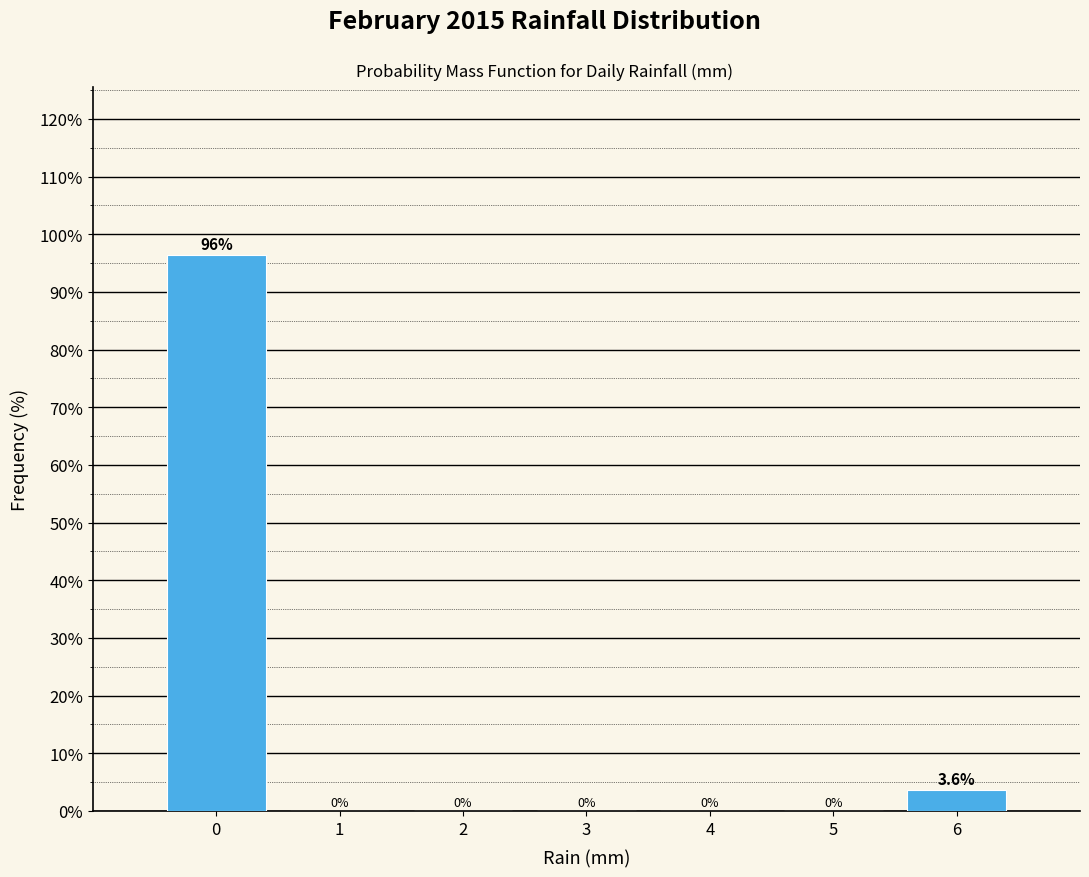

Reading right to left, what are all the values shown in this chart?

6=3.6	5=0.0	4=0.0	3=0.0	2=0.0	1=0.0	0=96.4